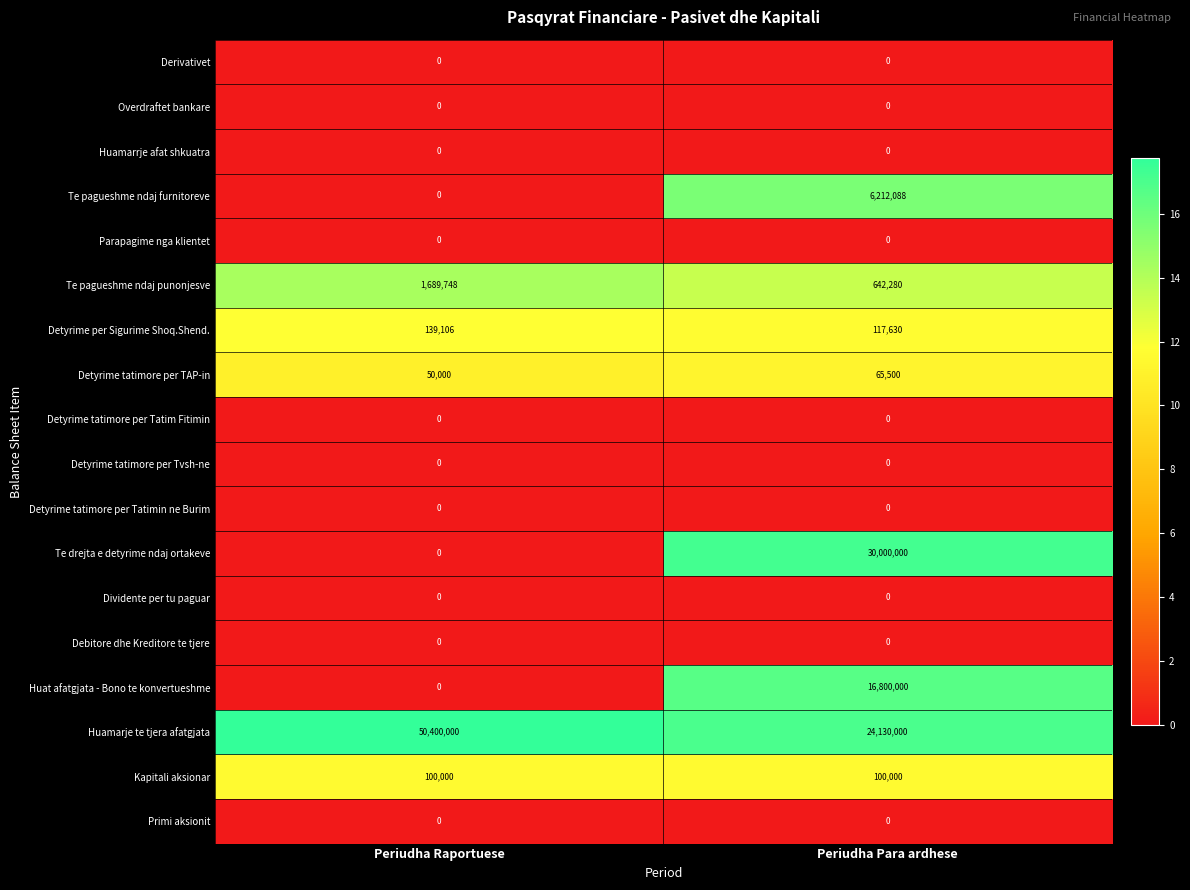

Is the value of Debitore dhe Kreditore te tjere at Periudha Raportuese greater than the value of Te pagueshme ndaj punonjesve at Periudha Raportuese?

No